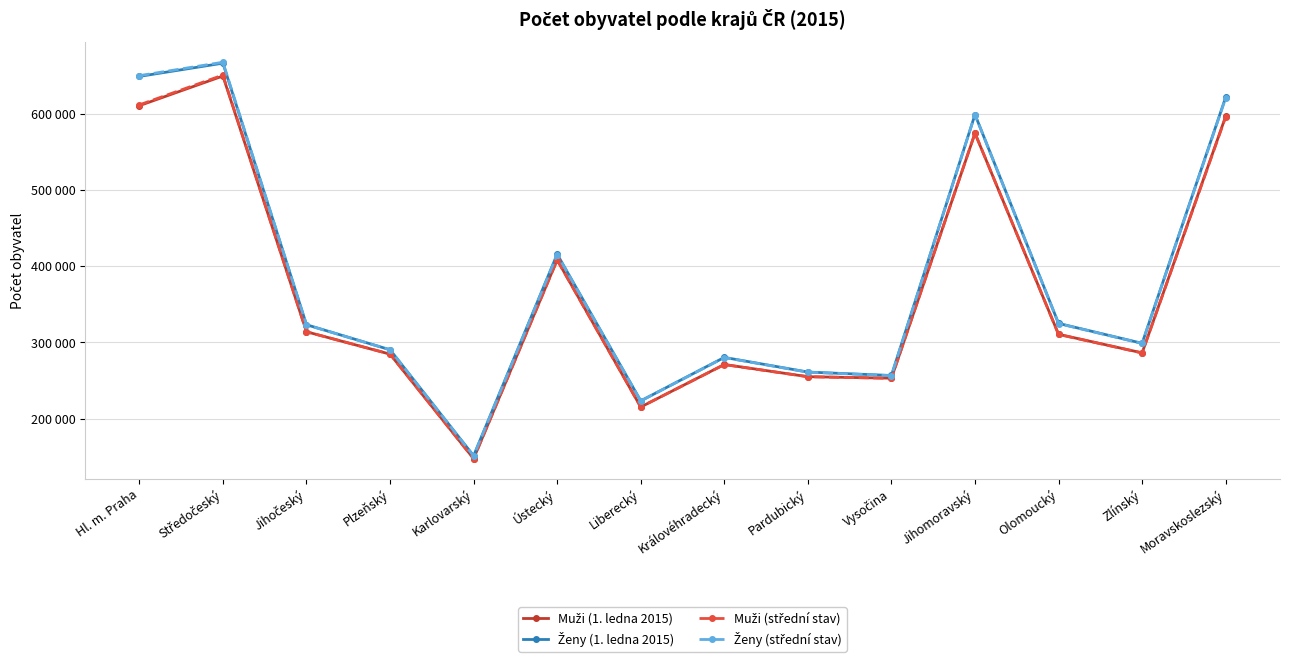

Count the number of categories in the chart.

14